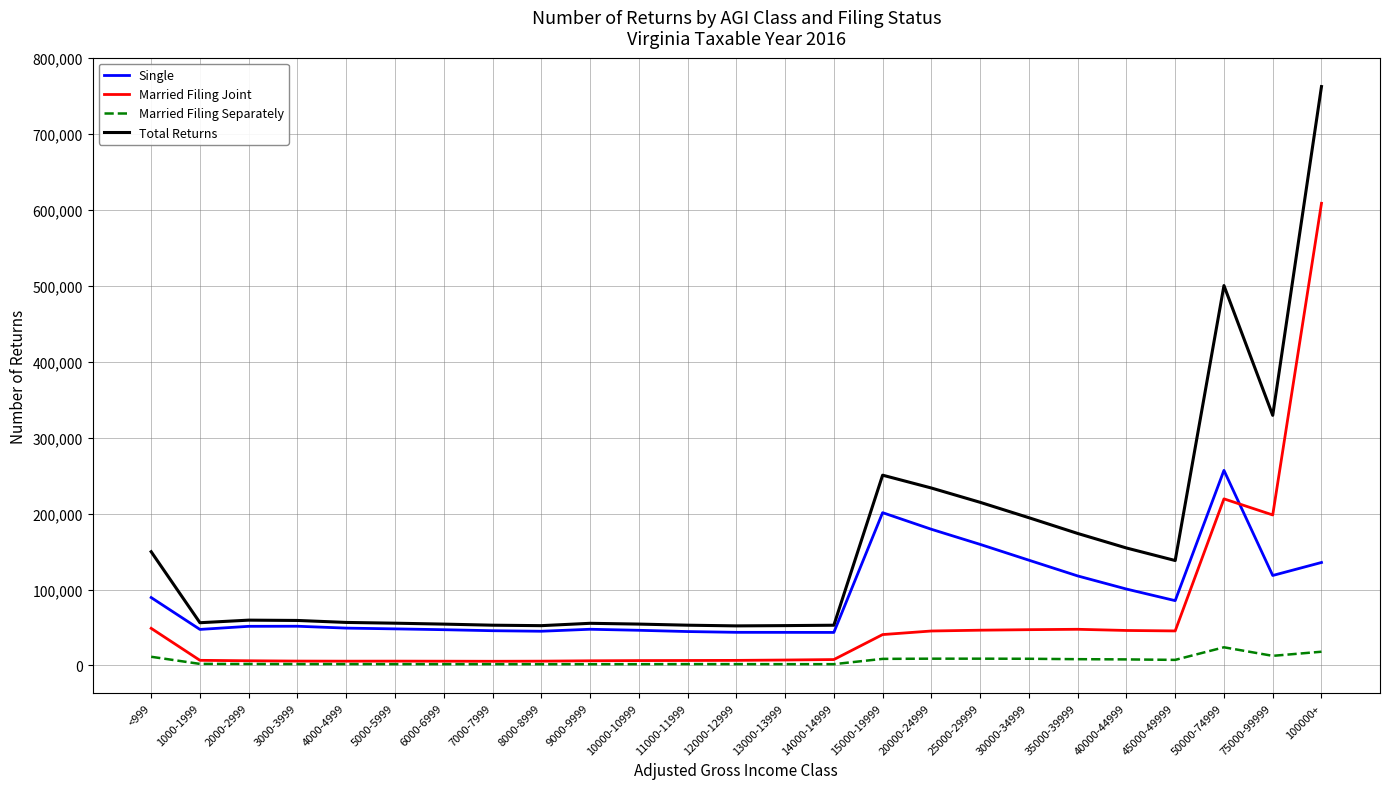

The Total Returns series shows 500533 at 50000-74999. True or false?

True